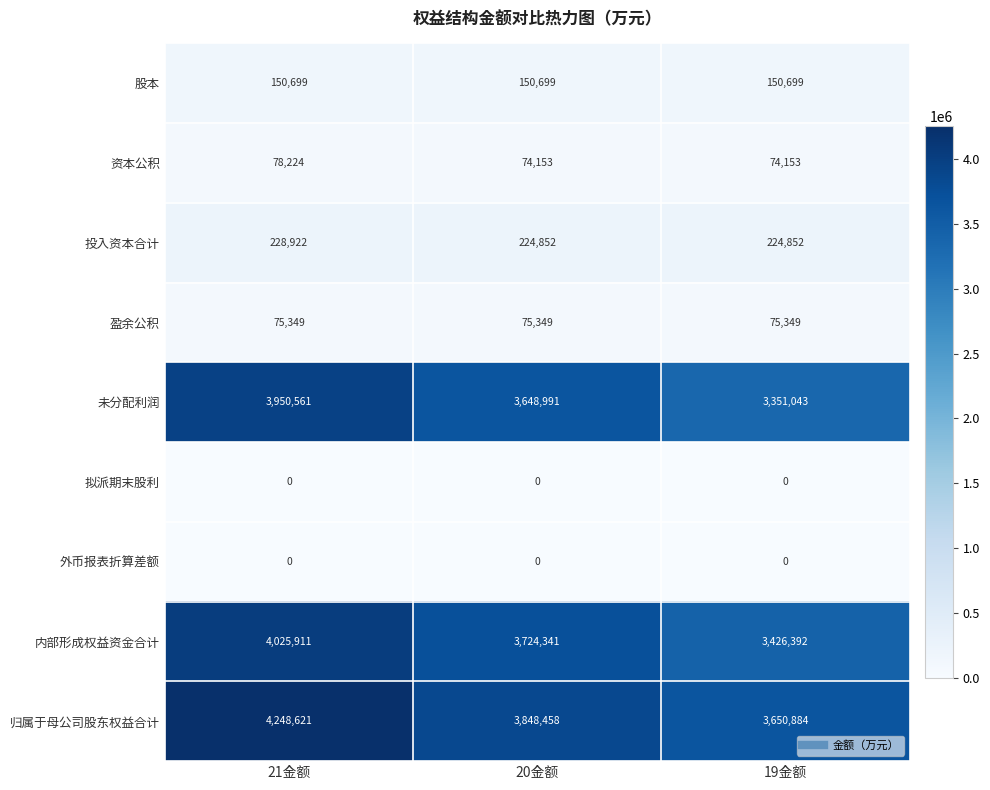

At how many categories does at least one series exceed 3280201?

3